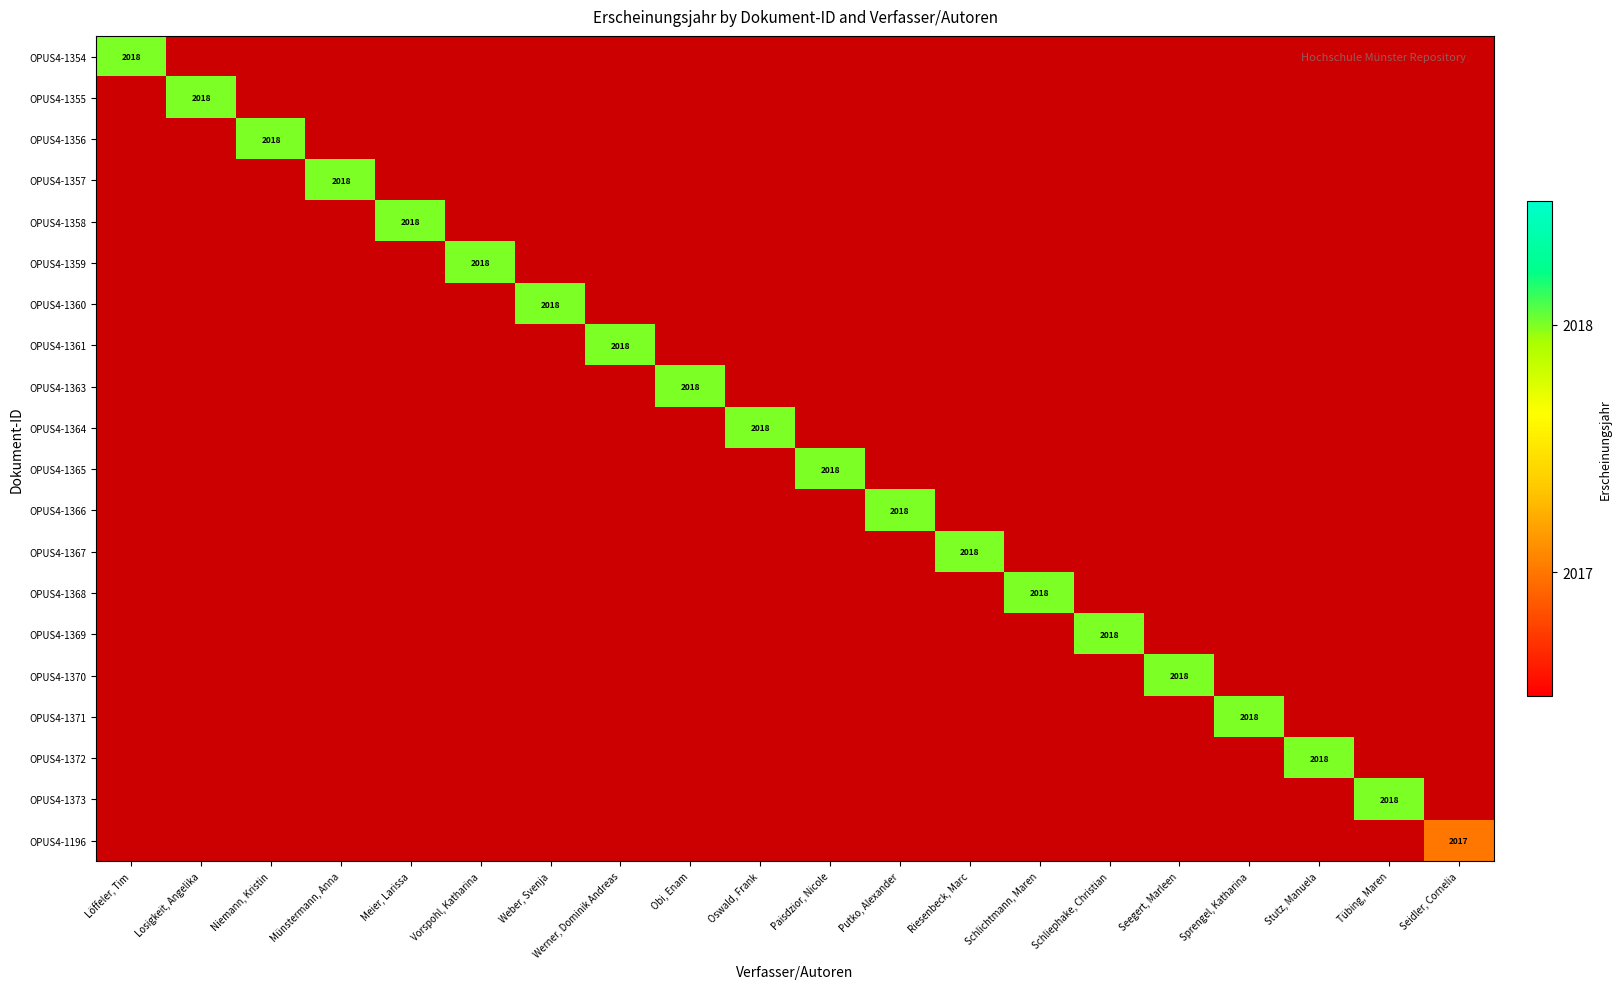

Which category has the highest value across all series?

Löffeler, Tim